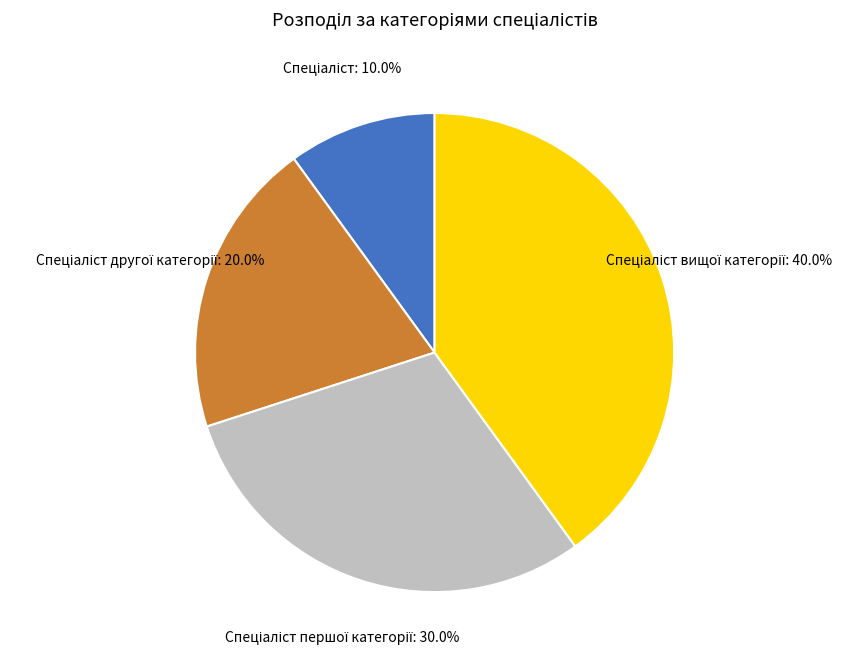

How many segments does this pie chart have?

4